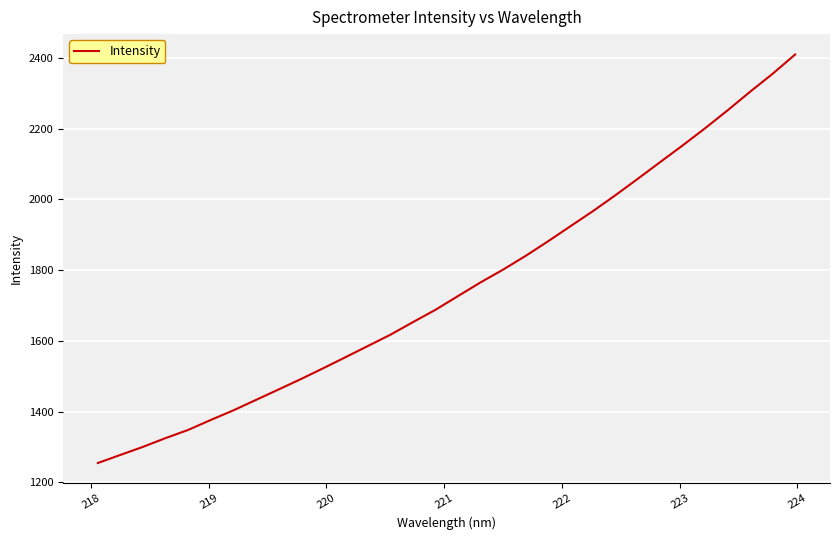

What is the difference between the second highest and minimum values?

1100.9